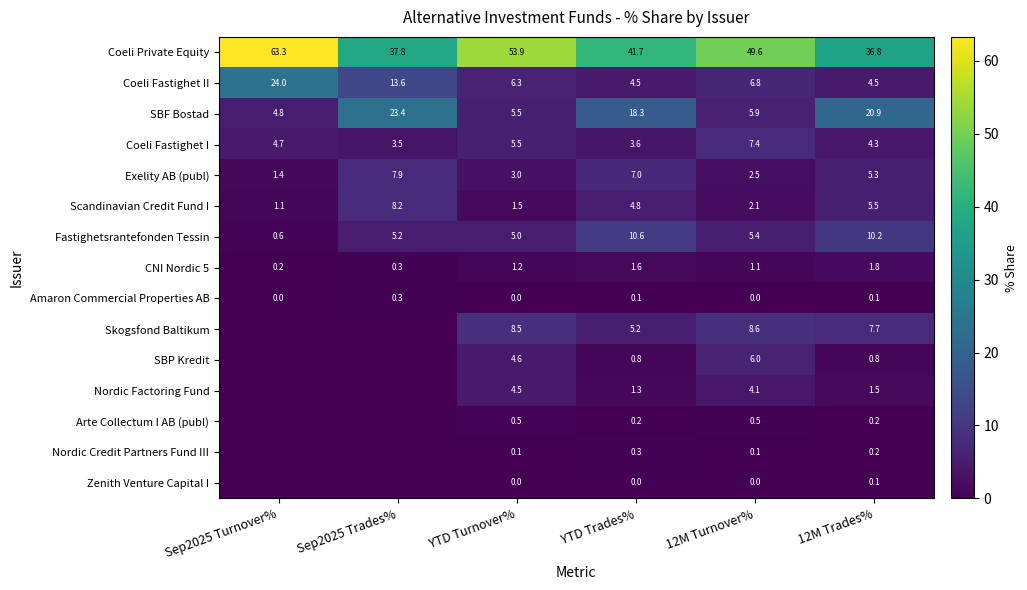

True or false: Fastighetsrantefonden Tessin has a value of 8.8 at 12M Turnover%.

False